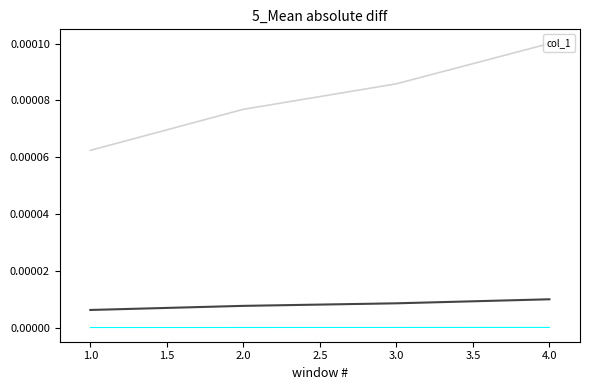

Count the col_1 values in the range 0 to 1.

4